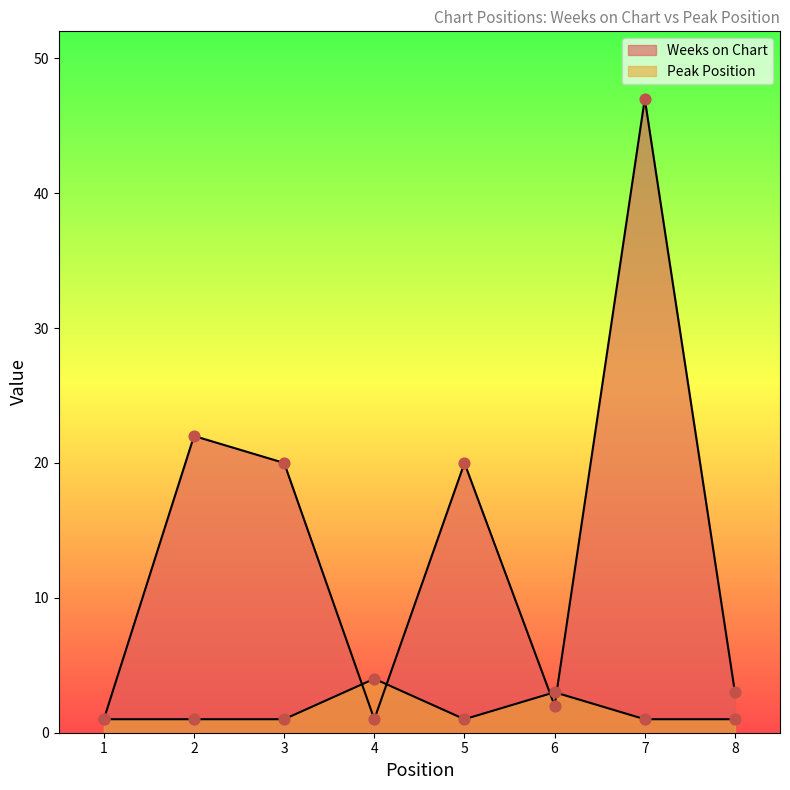

What are all the series names shown in the legend?

Weeks on Chart, Peak Position